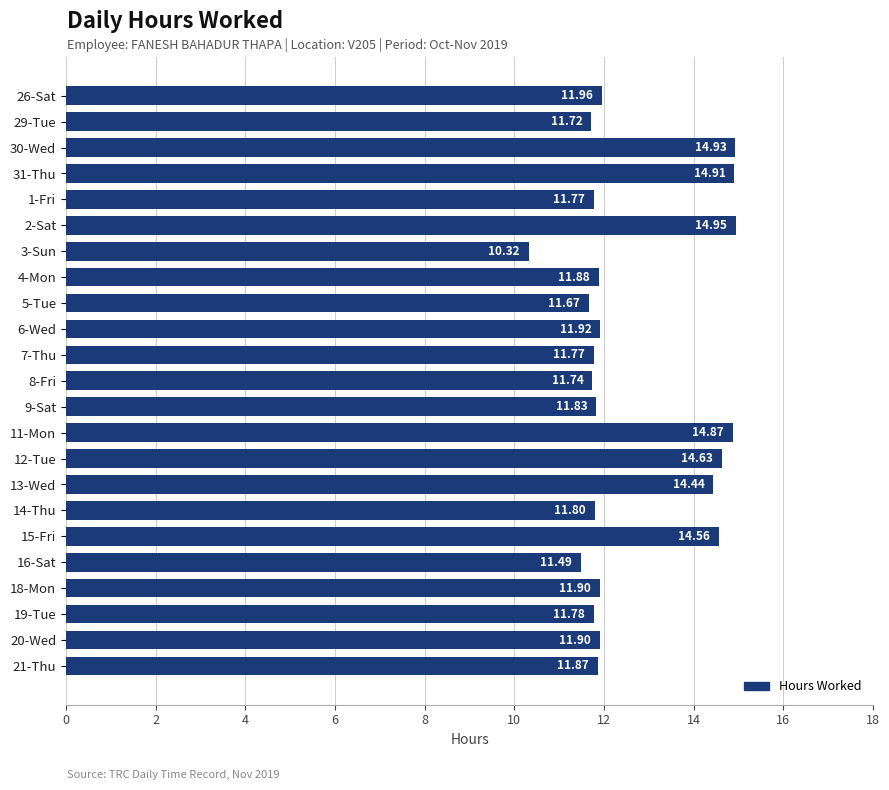

Between 21-Thu and 8-Fri, which is larger?

21-Thu